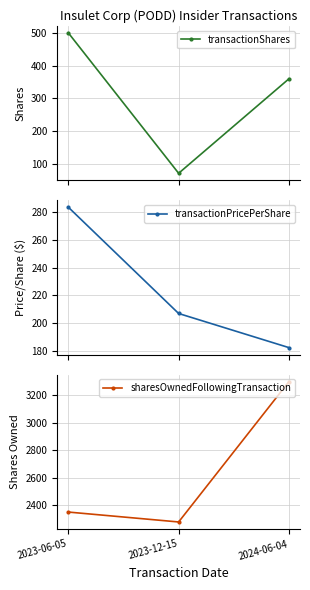

What value does the sharesOwnedFollowingTransaction series have at 2023-12-15?

2278